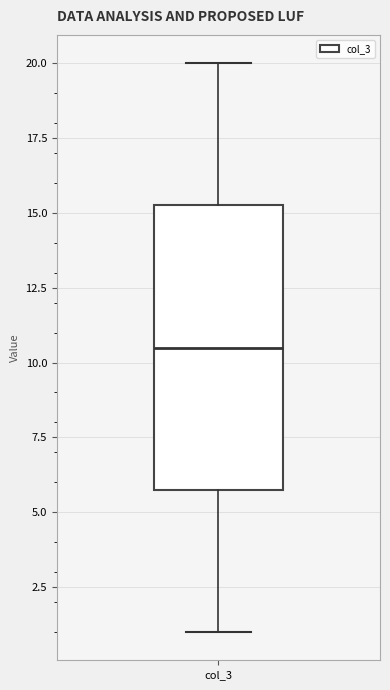

Where is the upper edge of the box for col_3 on the y-axis? The values are not printed on the chart, so give them approximately, as read against the axis.

15.5